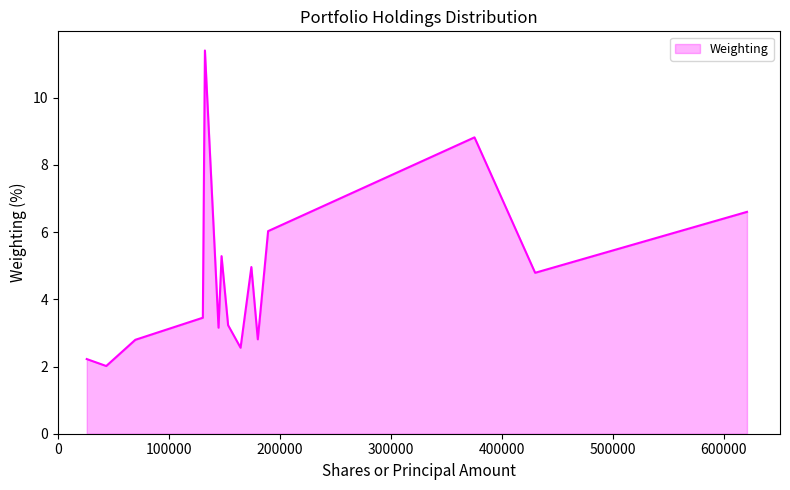

What is the difference between the maximum and minimum values?

9.4